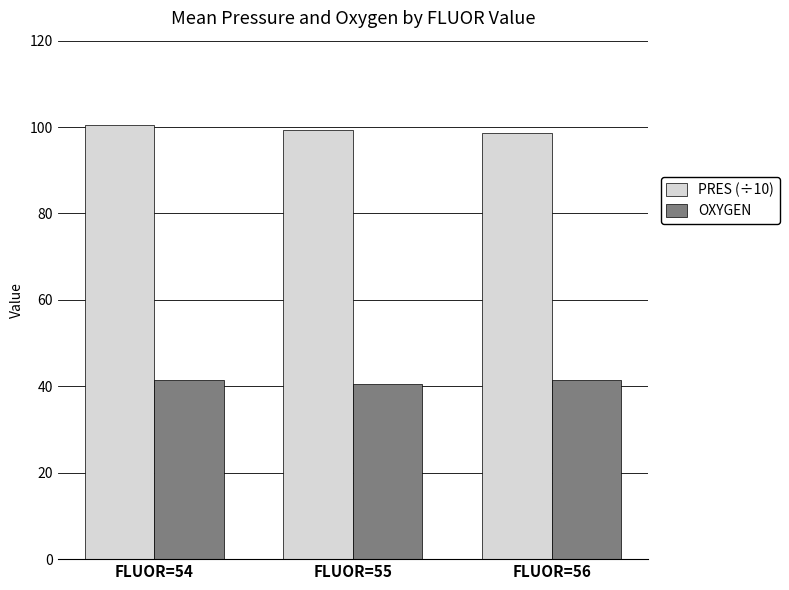

Is it true that PRES (÷10) equals 98.6 at FLUOR=56?

True